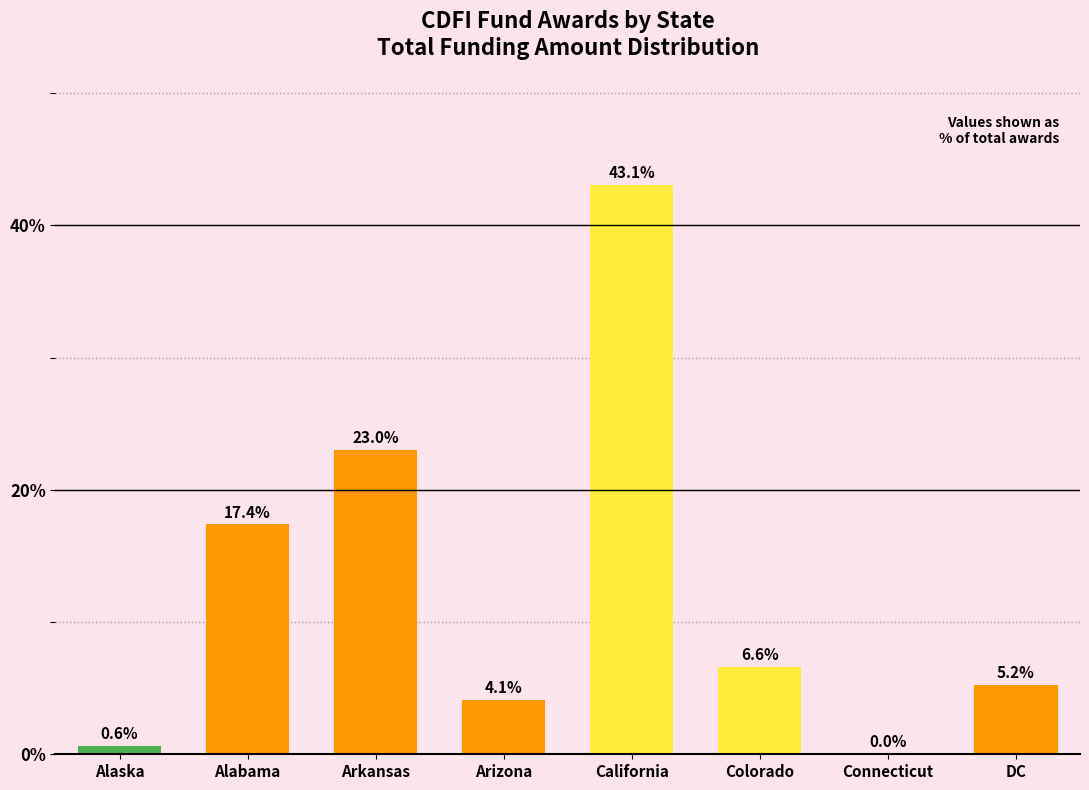

True or false: the data shows 43.1 at California.

True